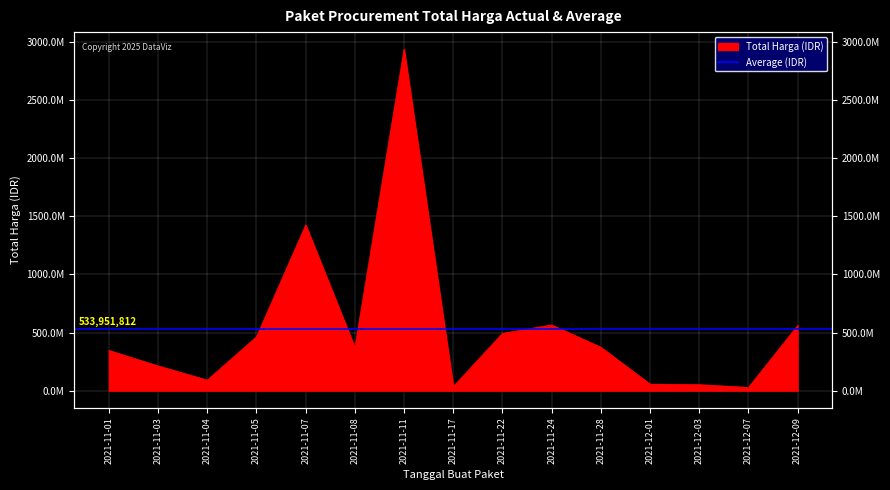

How many points are lower than both their immediate neighbors (excluding endpoints)?

4